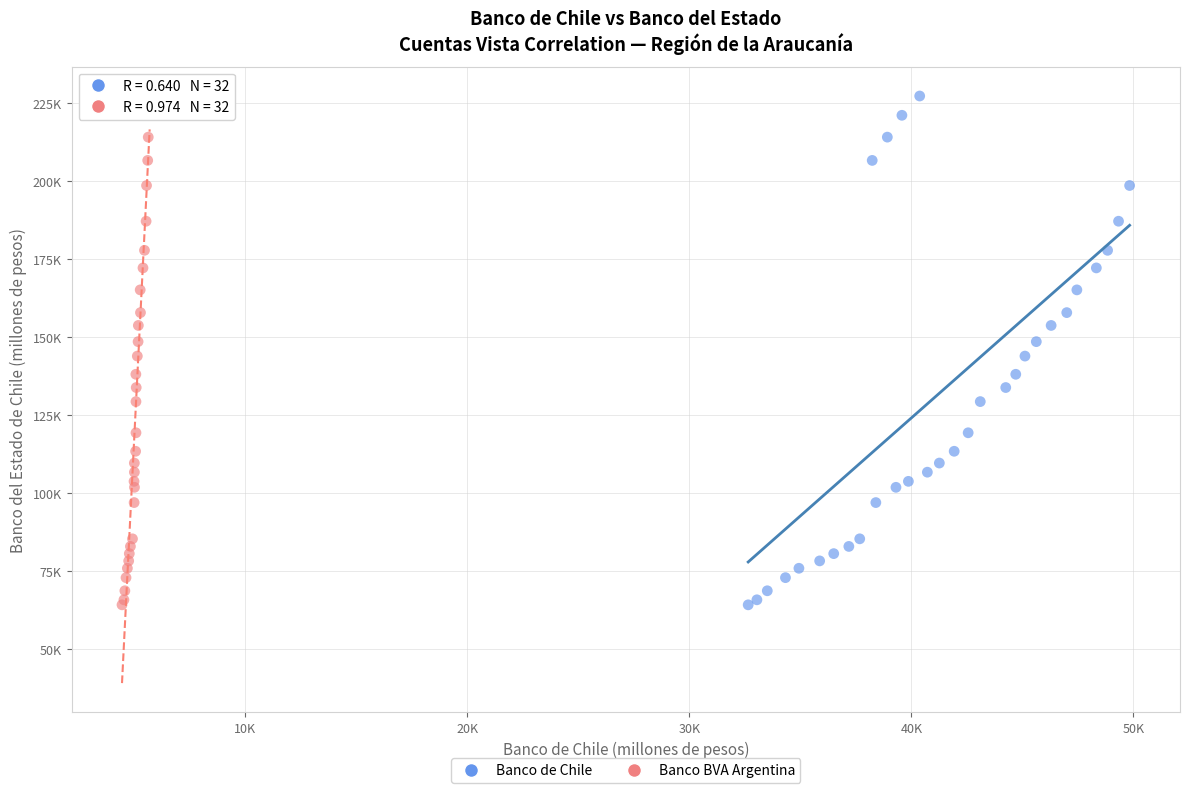

What are all the series names shown in the legend?

Banco de Chile, Banco BVA Argentina